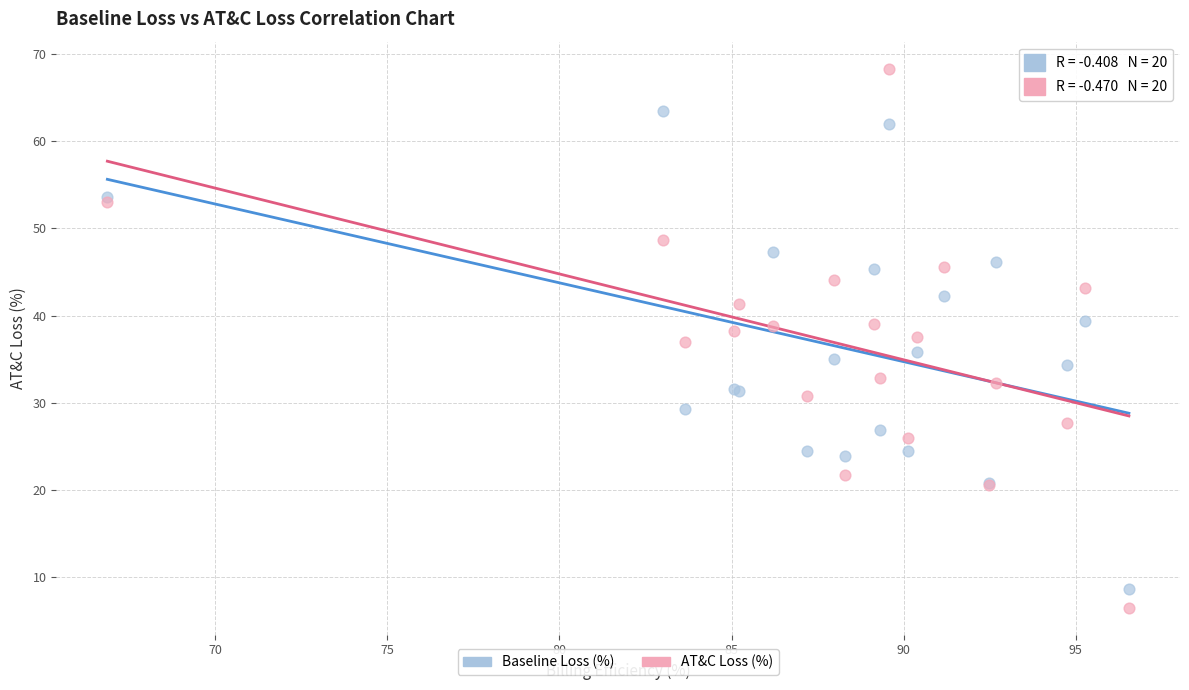

Which series has the widest spread of Y values?

AT&C Loss (%)